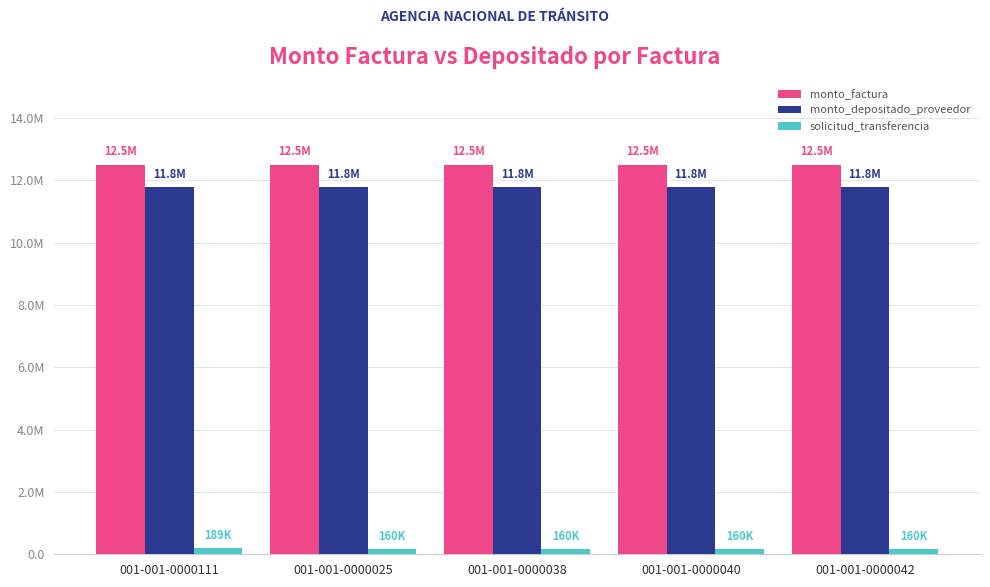

What are all the series names shown in the legend?

monto_factura, monto_depositado_proveedor, solicitud_transferencia